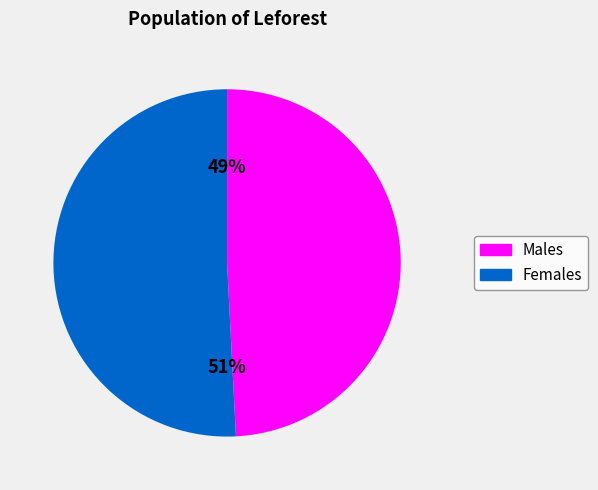

To the nearest percent, what is the difference between the largest and smallest slice percentages?

2%